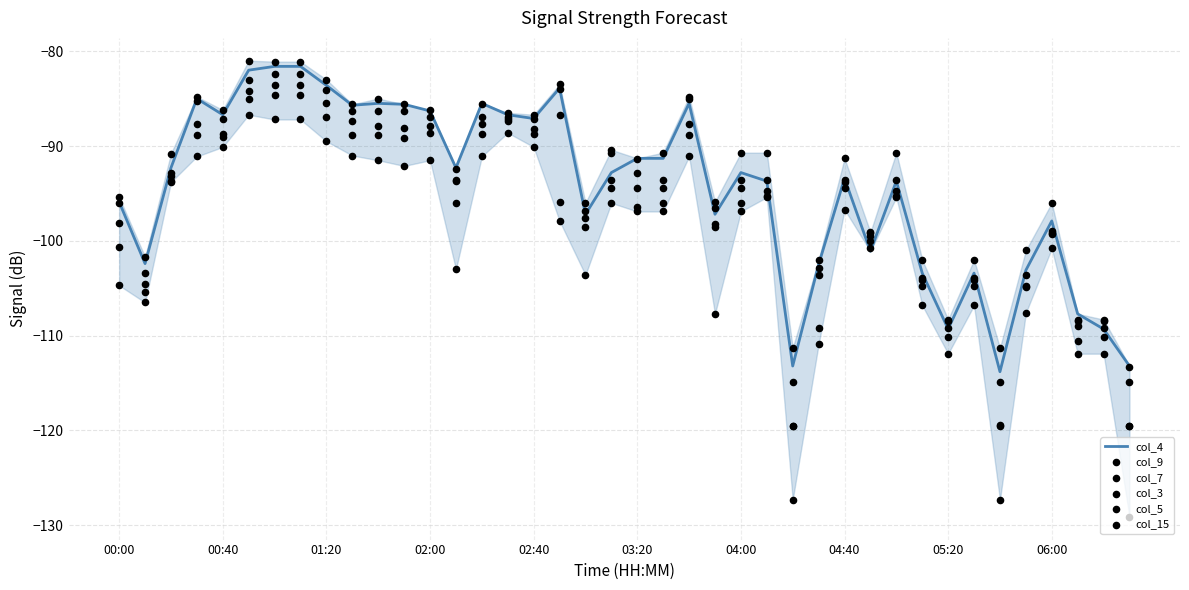

Which series has the widest spread of Y values?

col_15